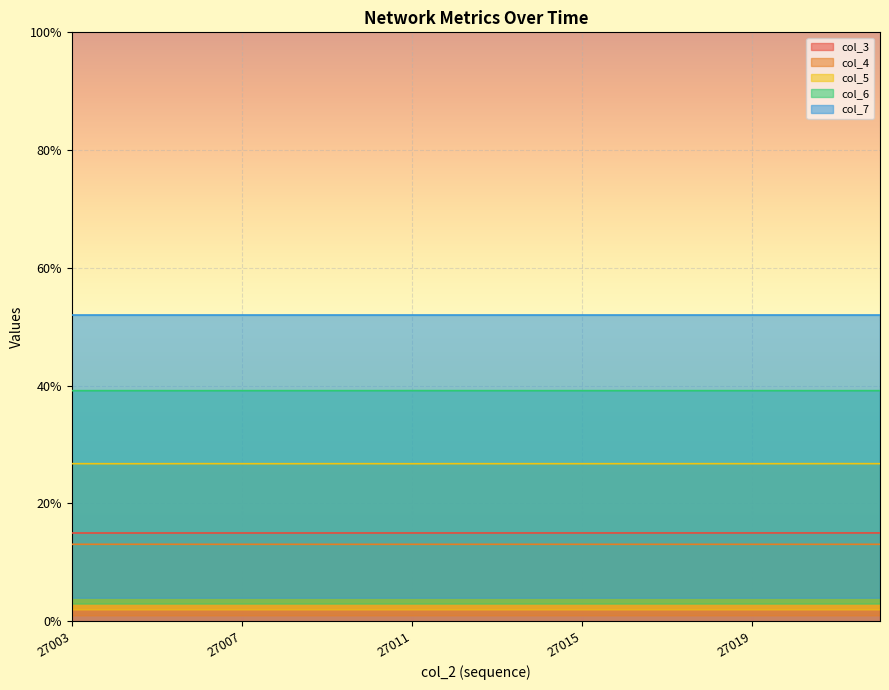

Reading left to right, what are all the values shown in this chart?

col_3: 0.1	0.1	0.1	0.1	0.1	0.1	0.1	0.1	0.1	0.1	0.1	0.1	0.1	0.1	0.1	0.1	0.1	0.1	0.1	0.1
col_4: 0.1	0.1	0.1	0.1	0.1	0.1	0.1	0.1	0.1	0.1	0.1	0.1	0.1	0.1	0.1	0.1	0.1	0.1	0.1	0.1
col_5: 0.3	0.3	0.3	0.3	0.3	0.3	0.3	0.3	0.3	0.3	0.3	0.3	0.3	0.3	0.3	0.3	0.3	0.3	0.3	0.3
col_6: 0.4	0.4	0.4	0.4	0.4	0.4	0.4	0.4	0.4	0.4	0.4	0.4	0.4	0.4	0.4	0.4	0.4	0.4	0.4	0.4
col_7: 0.5	0.5	0.5	0.5	0.5	0.5	0.5	0.5	0.5	0.5	0.5	0.5	0.5	0.5	0.5	0.5	0.5	0.5	0.5	0.5